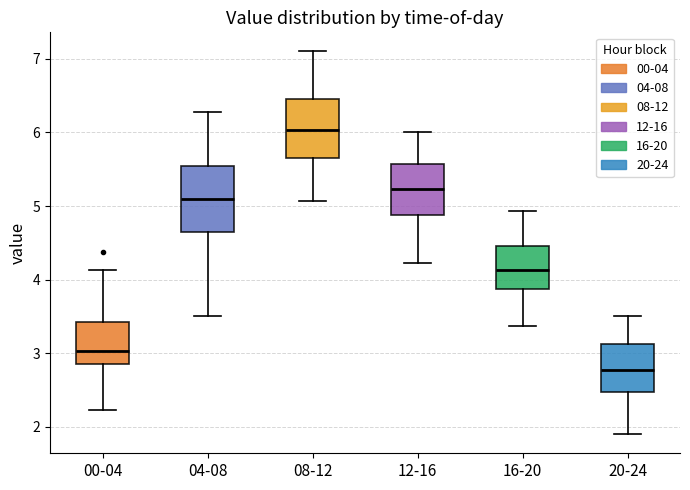

Reading left to right, transcribe this box plot: for each box, give where its median line is, the range the box spans, and where its two whiskers end, as read against the y-axis. The values are not printed on the chart, so give them approximately, as read against the axis.

00-04: median 3.0, box 2.9 to 3.4, whiskers 2.2 to 4.1
04-08: median 5.1, box 4.7 to 5.6, whiskers 3.5 to 6.3
08-12: median 6.0, box 5.7 to 6.5, whiskers 5.1 to 7.1
12-16: median 5.2, box 4.9 to 5.6, whiskers 4.2 to 6.0
16-20: median 4.1, box 3.9 to 4.5, whiskers 3.4 to 4.9
20-24: median 2.8, box 2.5 to 3.1, whiskers 1.9 to 3.5